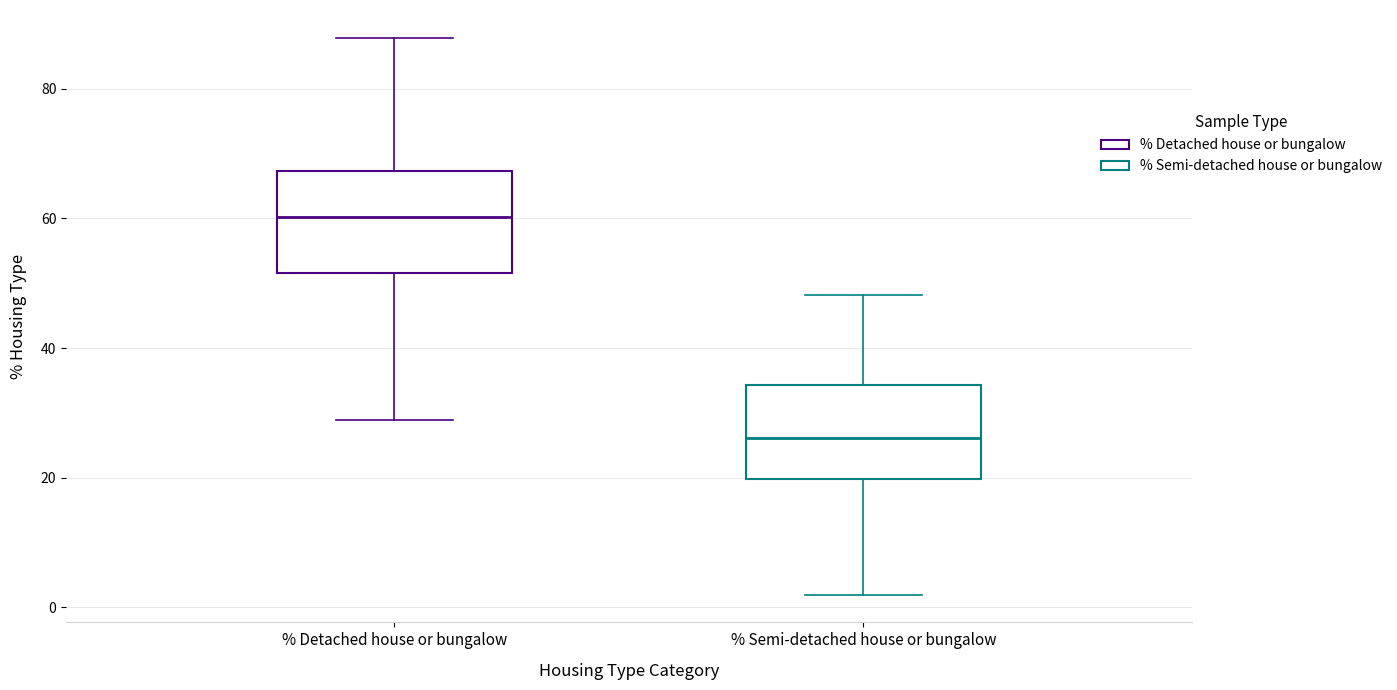

Reading left to right, read every box against the y-axis: the position of its median line, the range the box covers, and the ends of its whiskers. The values are not printed on the chart, so give them approximately, as read against the axis.

% Detached house or bungalow: median 60, box 52 to 68, whiskers 28 to 88
% Semi-detached house or bungalow: median 26, box 20 to 34, whiskers 2 to 48